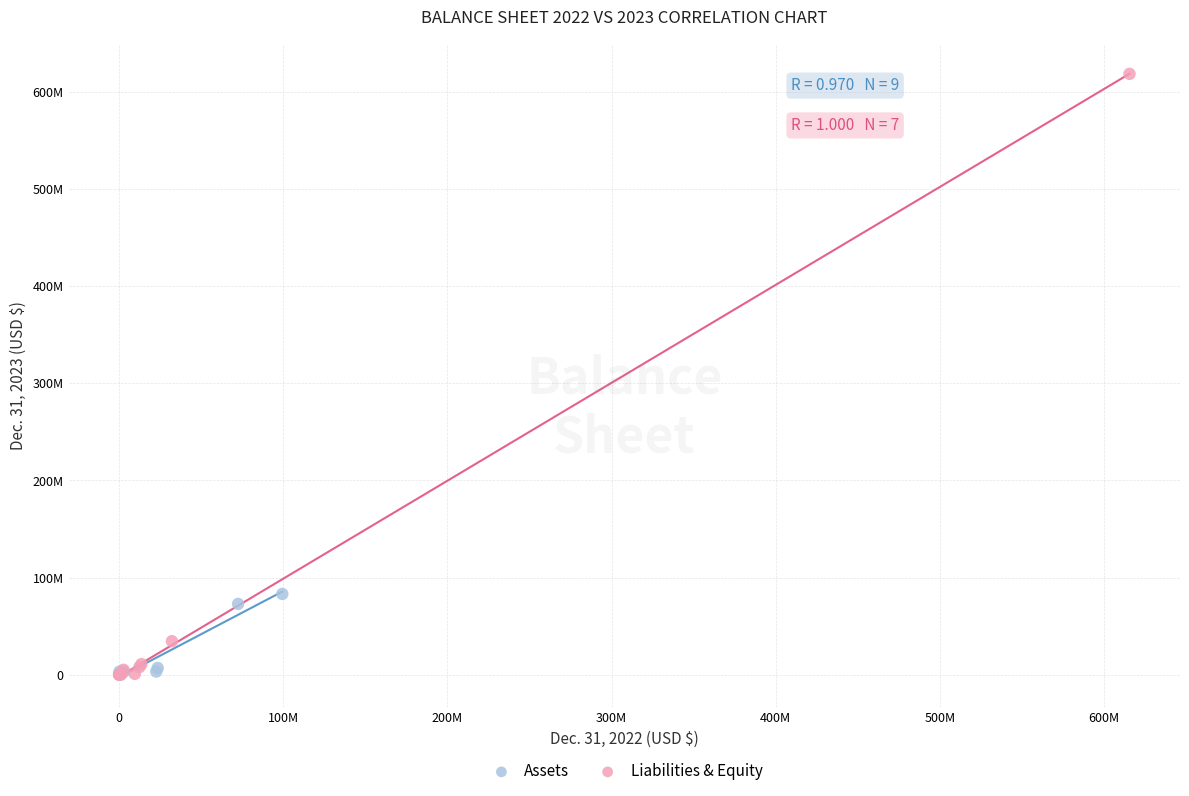

Which series contains the highest Y value?

Liabilities & Equity